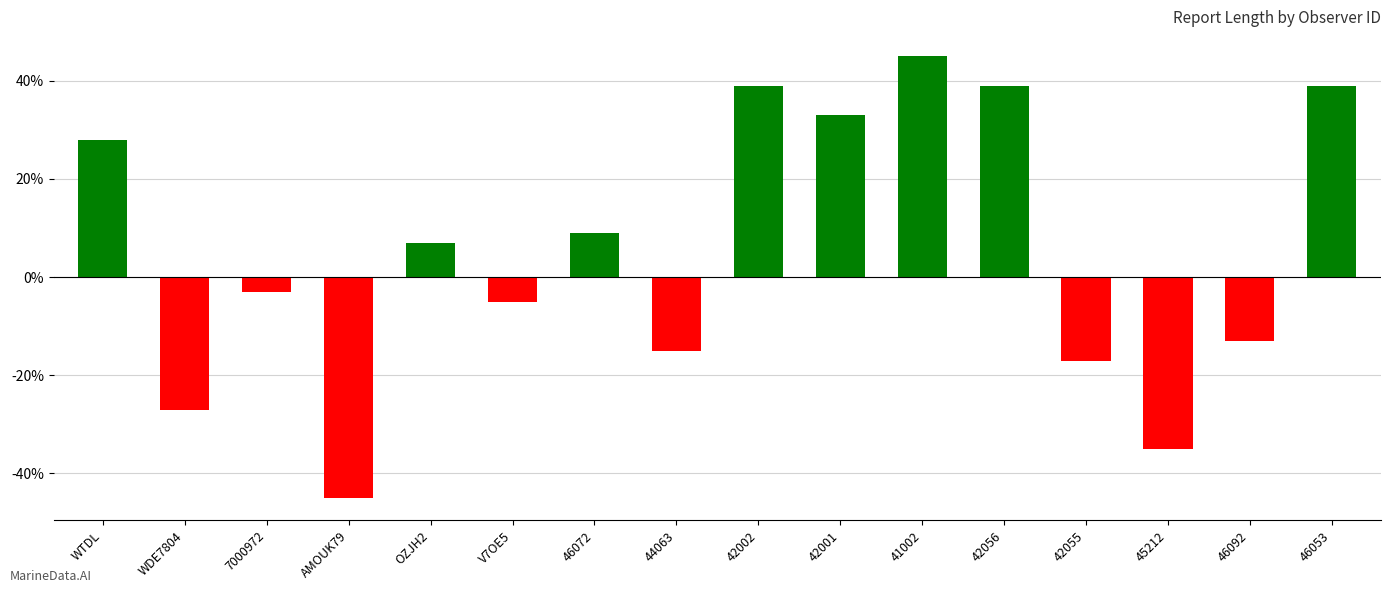

Which category has the lowest value across all series?

AMOUK79